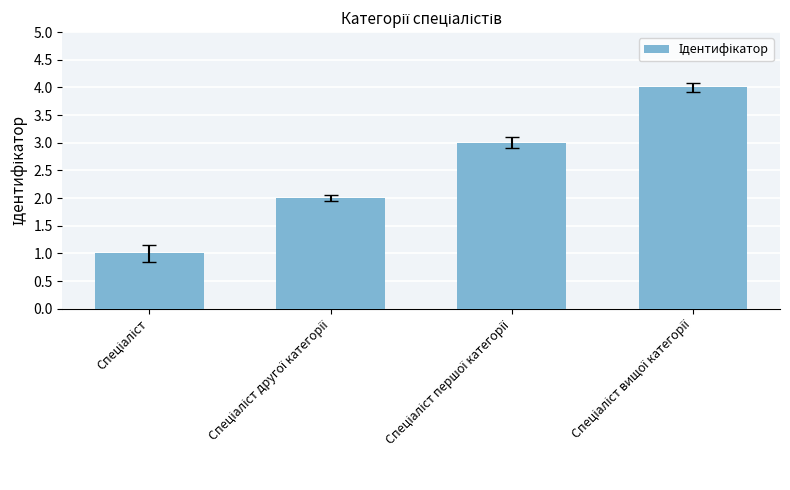

What is the greatest value displayed?

4